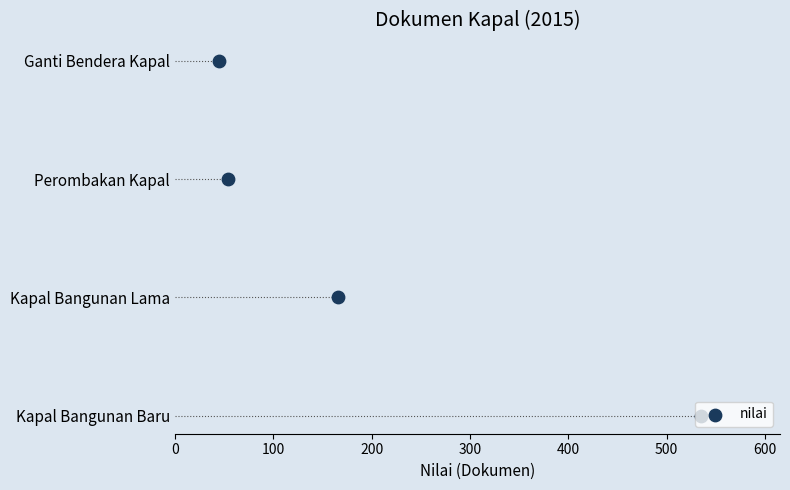

Which has a higher value, 200 or 0?

200